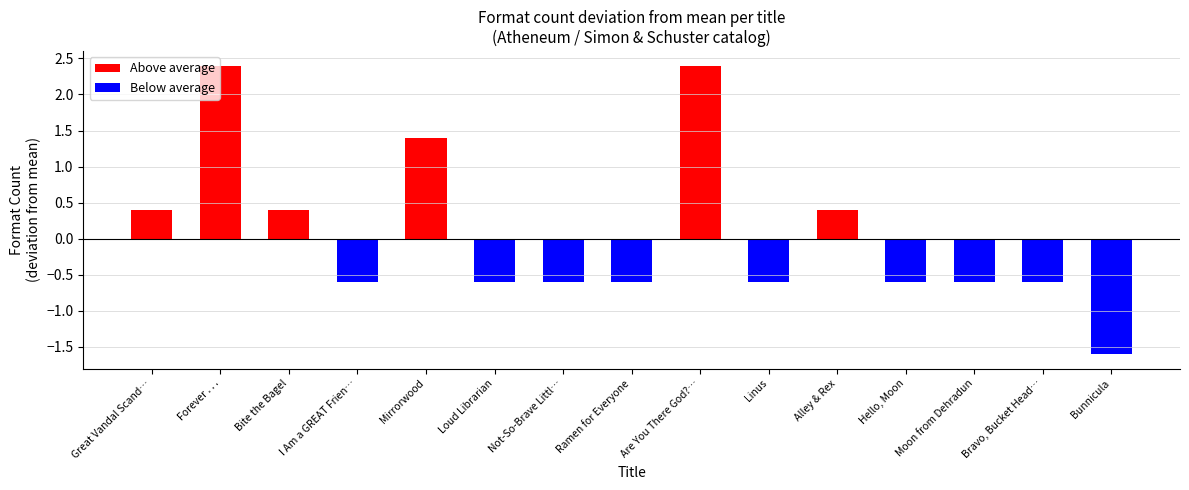

Reading left to right, extract all data points from this chart.

3	5	3	2	4	2	2	2	5	2	3	2	2	2	1